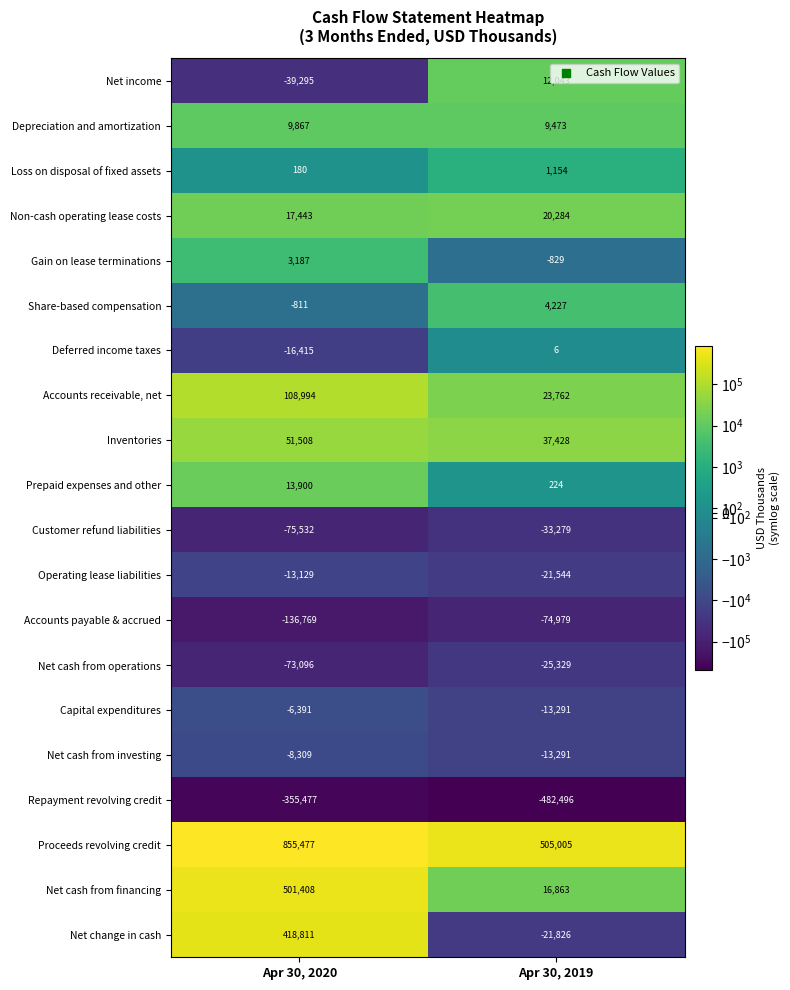

What is the spread (max minus min) of values at Apr 30, 2019?

987501